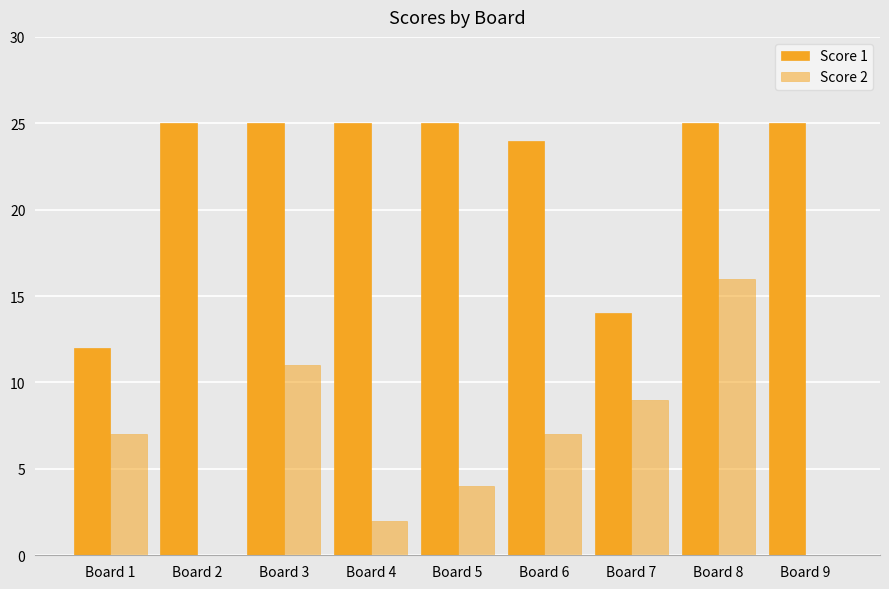

Does the chart contain stacked bars?

No